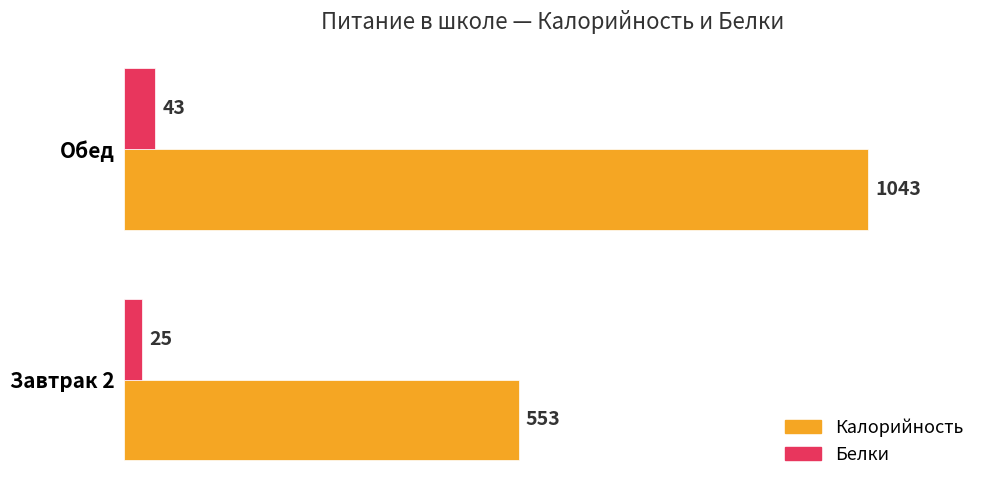

Which series has the widest spread of values?

Калорийность